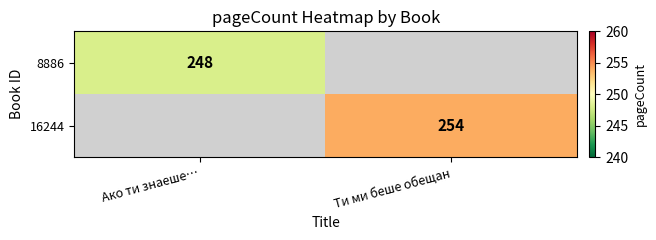

True or false: 8886 has a value of 378 at Ако ти знаеше….

False